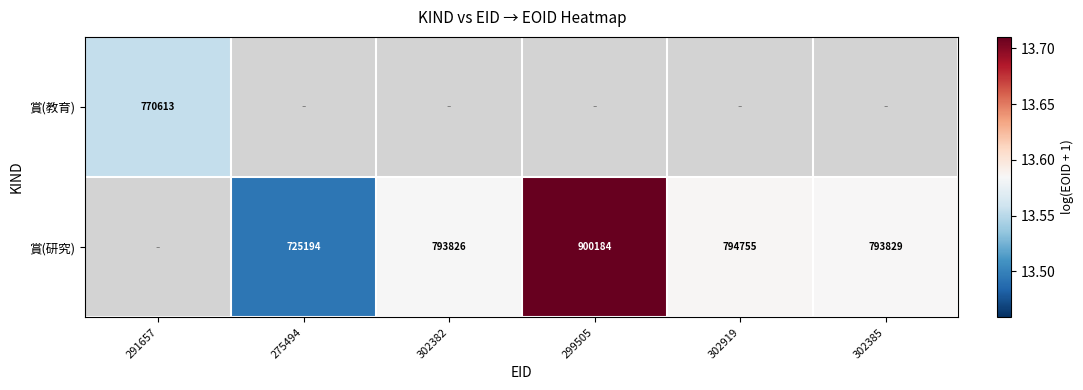

What is the highest value of the 賞(教育) series?

13.6